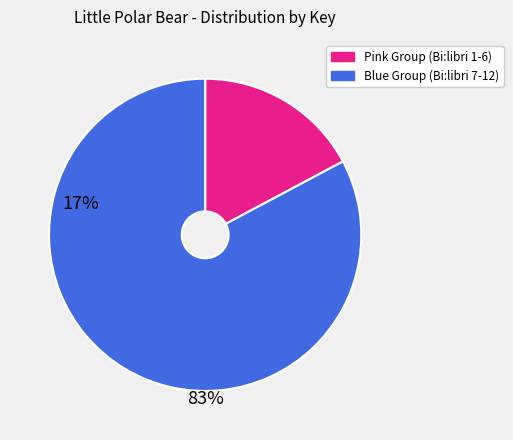

How many segments does this pie chart have?

2